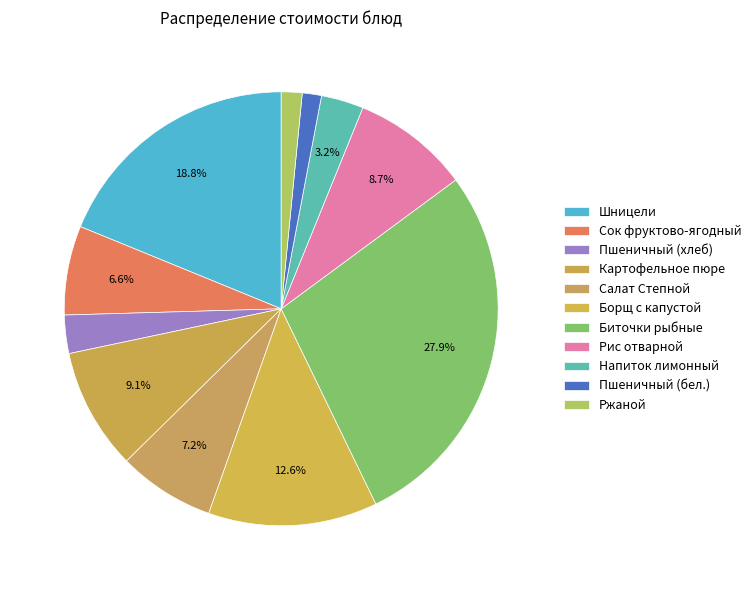

What is the smallest slice in the pie chart?

Пшеничный (бел.)